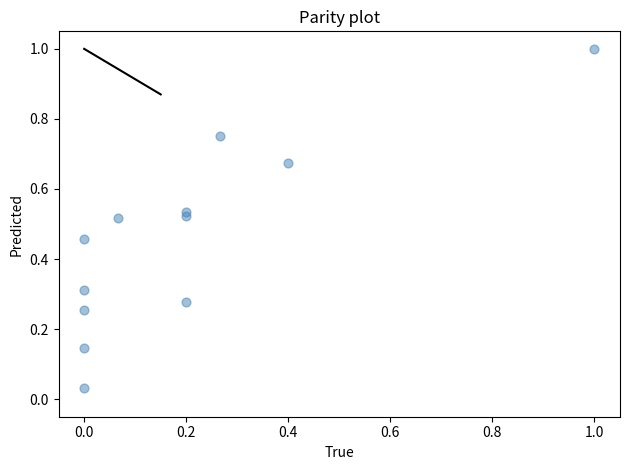

What is the range of X values (max minus min)?

1.0